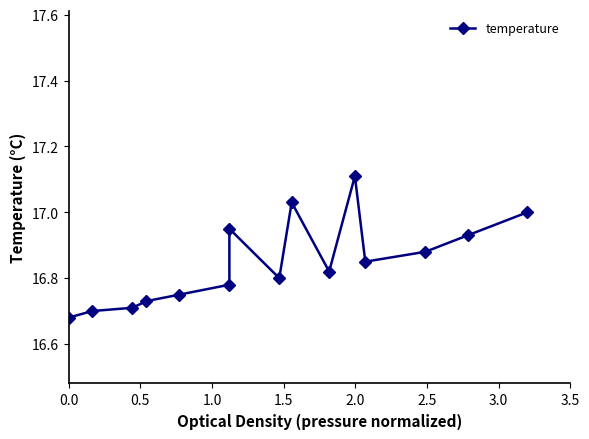

How many lines are shown in the chart?

1